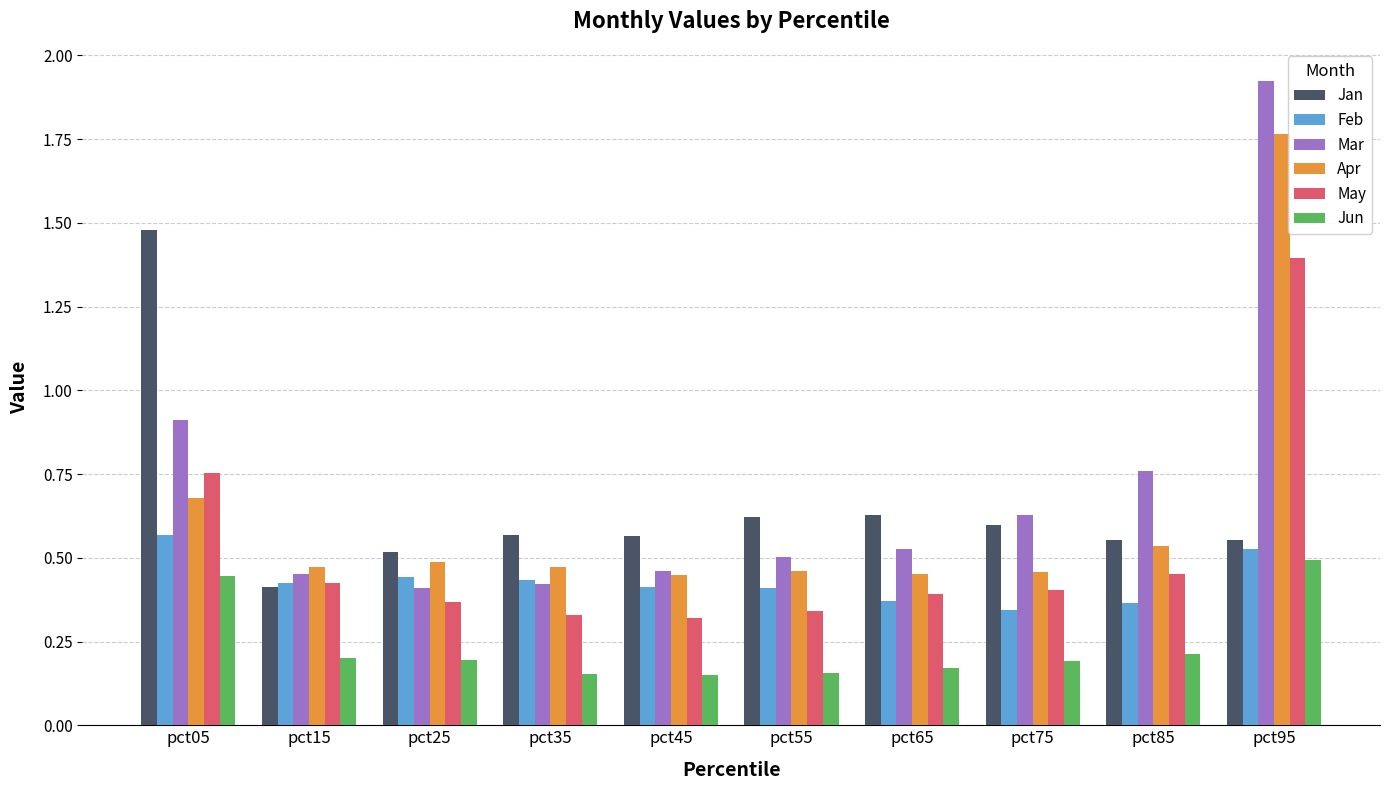

Are the bars horizontal?

No